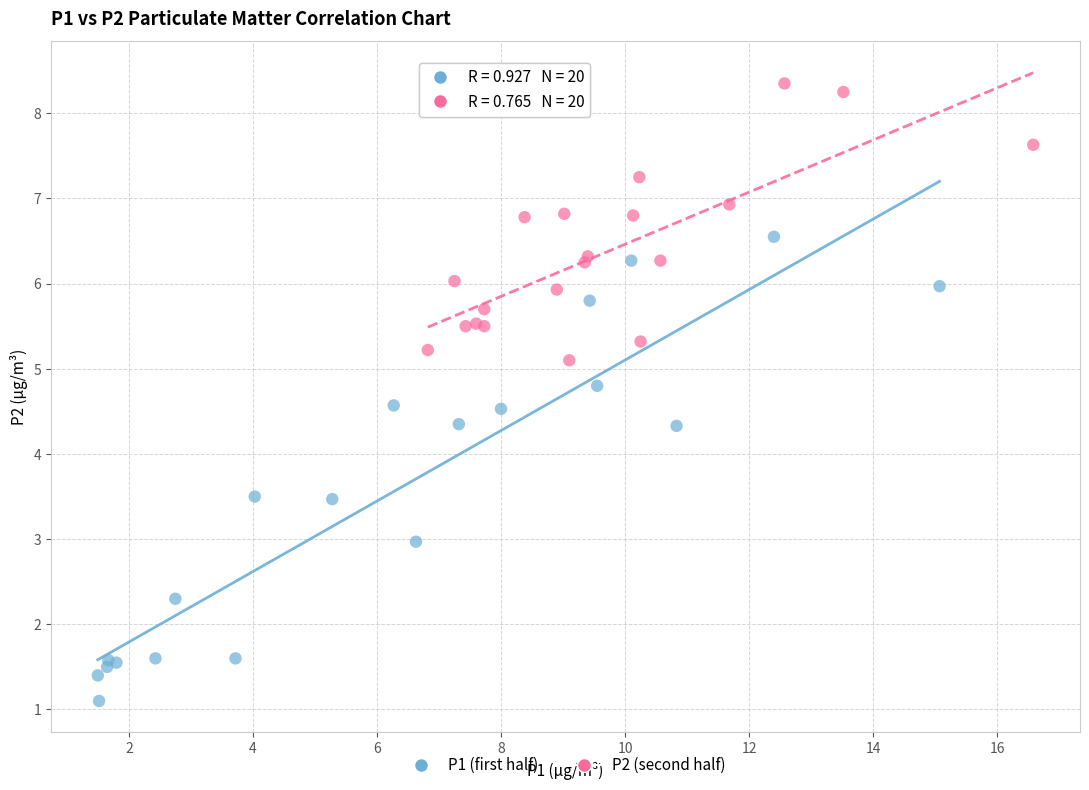

Which series reaches the minimum Y coordinate?

P1 (first half)